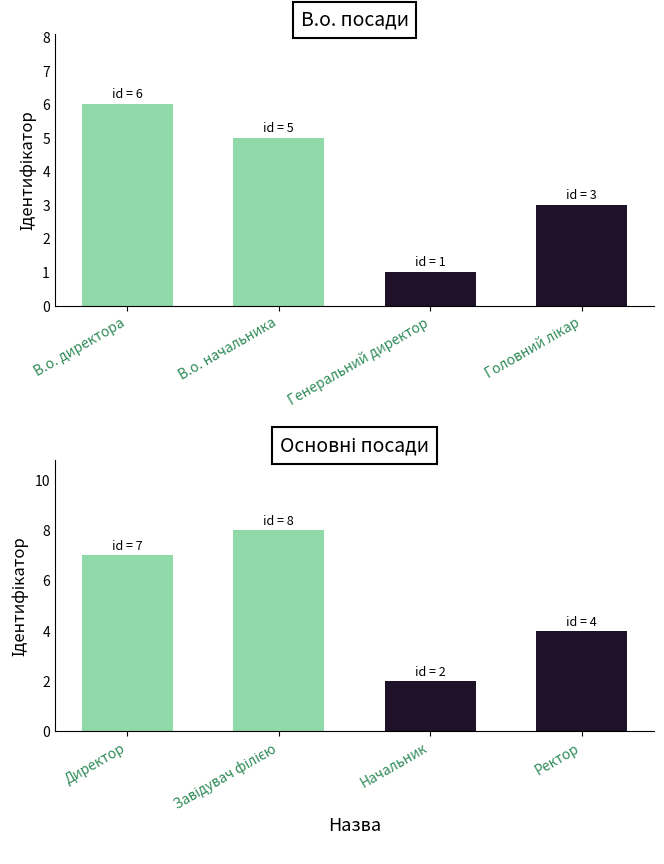

How many bars are there in total?

8